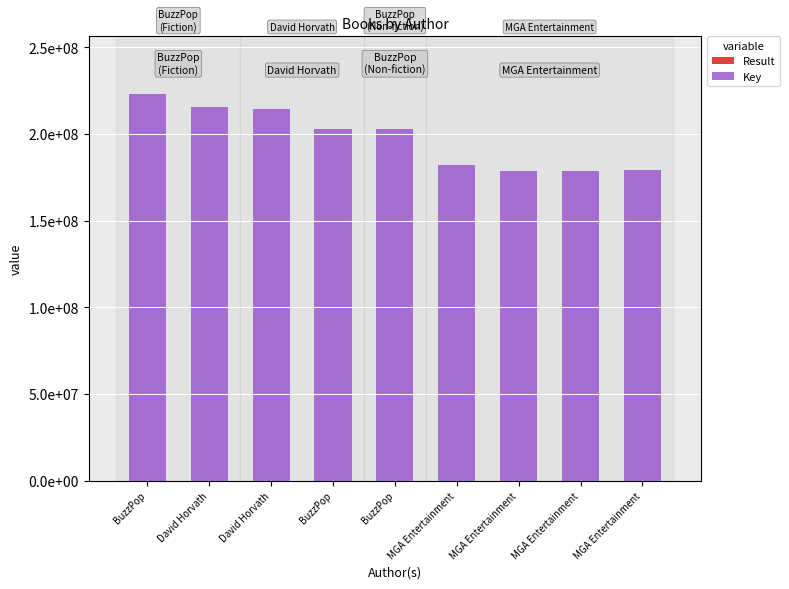

Does the chart contain stacked bars?

Yes